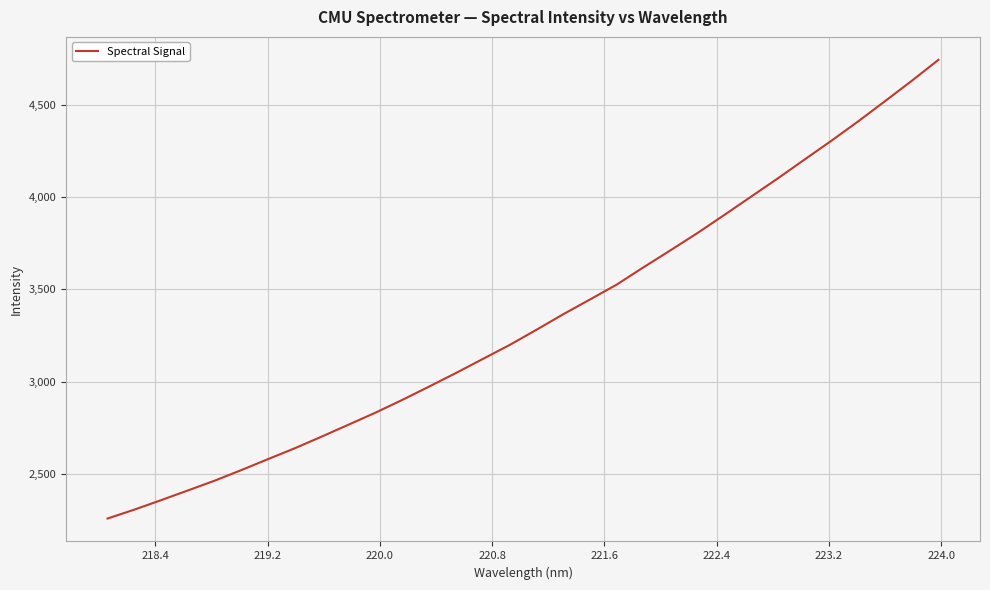

What is the greatest value displayed?

4743.4